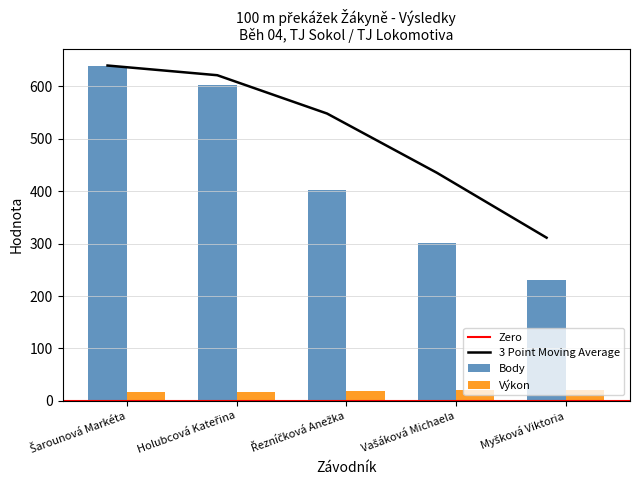

What is the greatest value displayed?

640.0